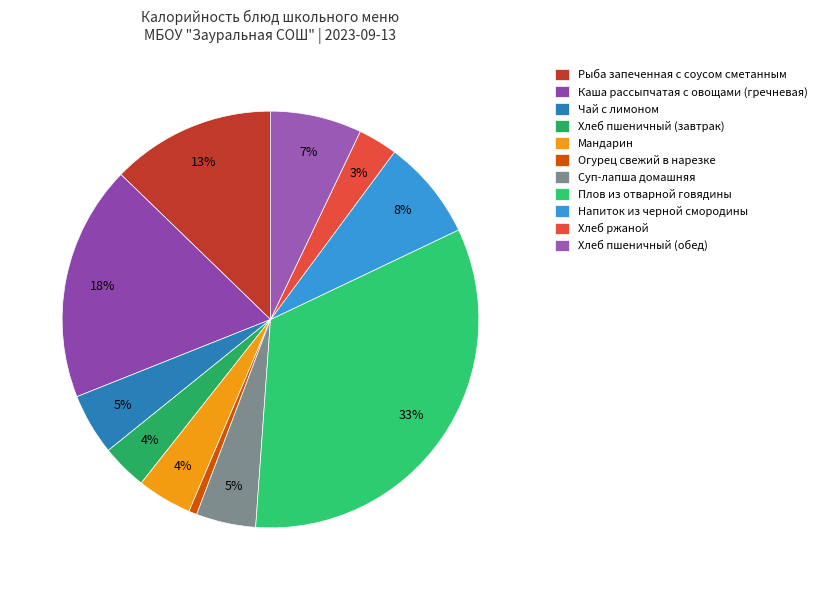

Is there a majority slice in this chart?

No